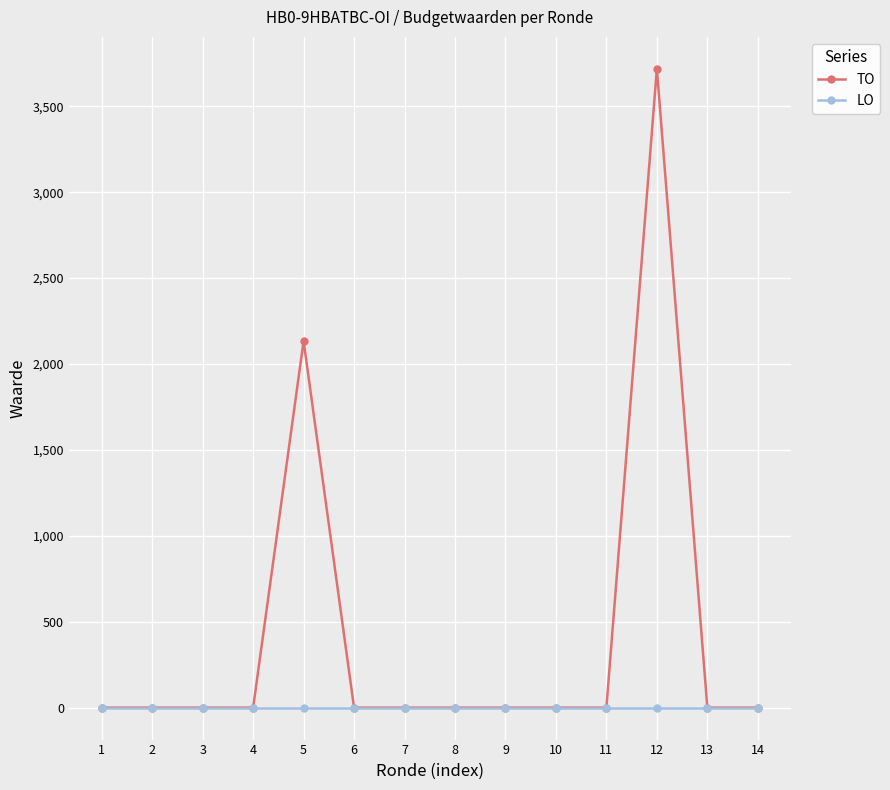

Which series has the largest range (max minus min)?

TO